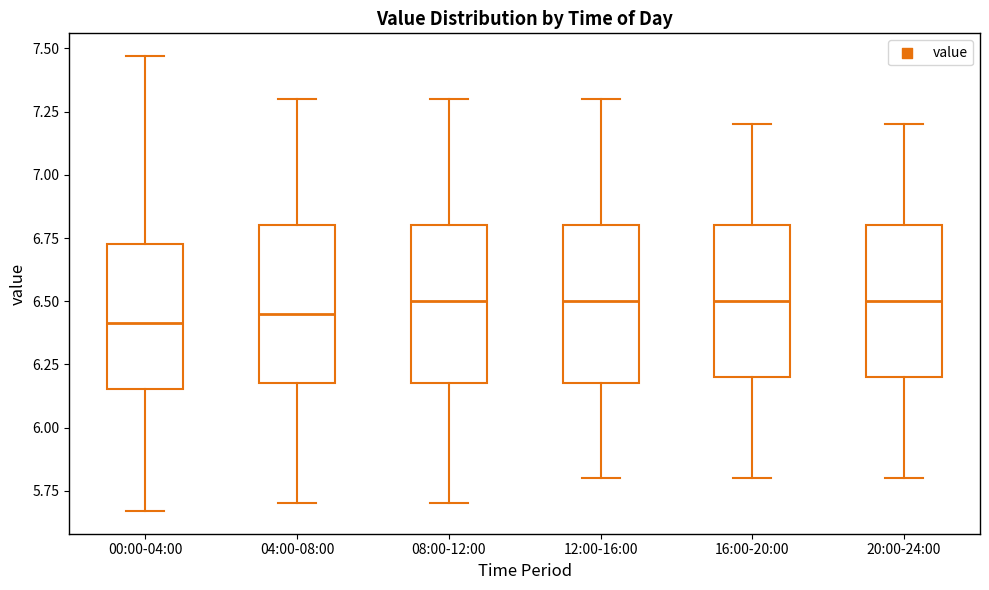

Where does the upper whisker of the box for 00:00-04:00 end on the y-axis? The values are not printed on the chart, so give them approximately, as read against the axis.

7.45